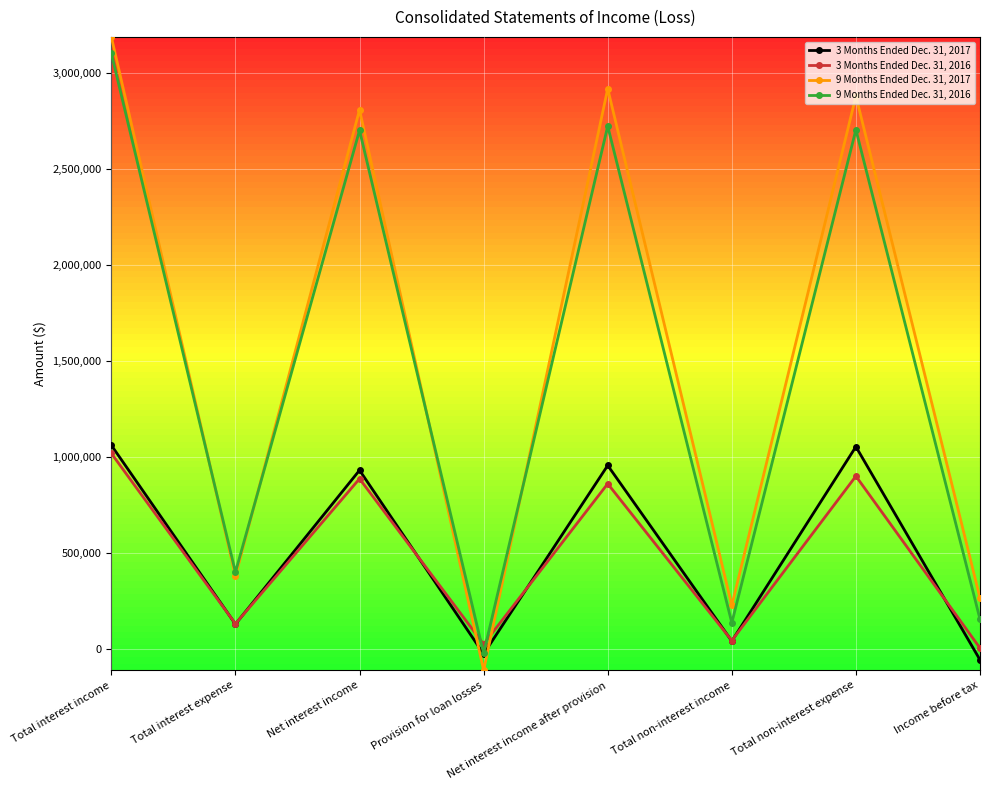

Which category has the highest value across all series?

Total interest income